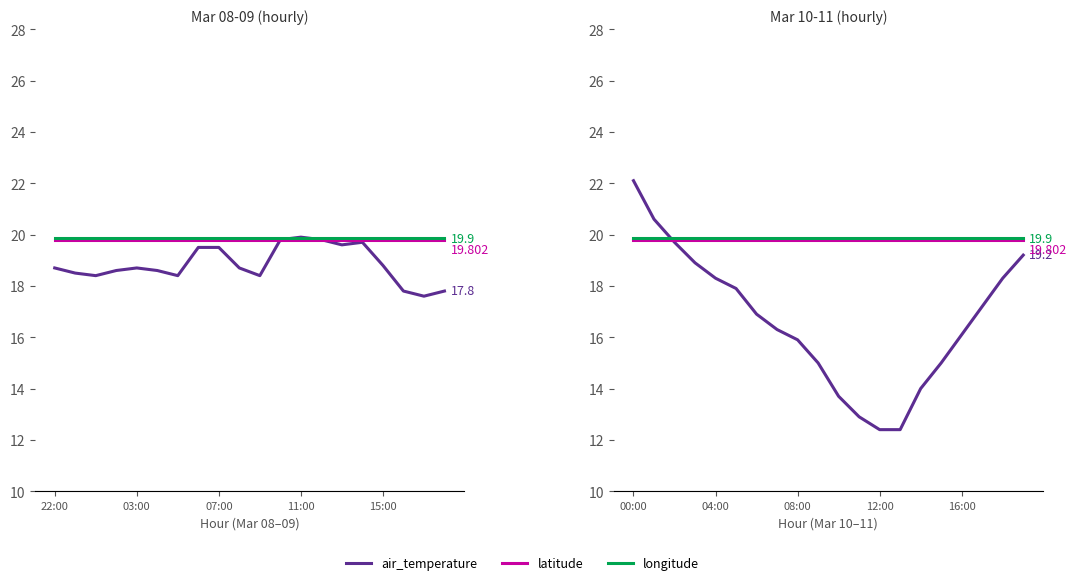

What is the label of the 2nd point from the right?

18